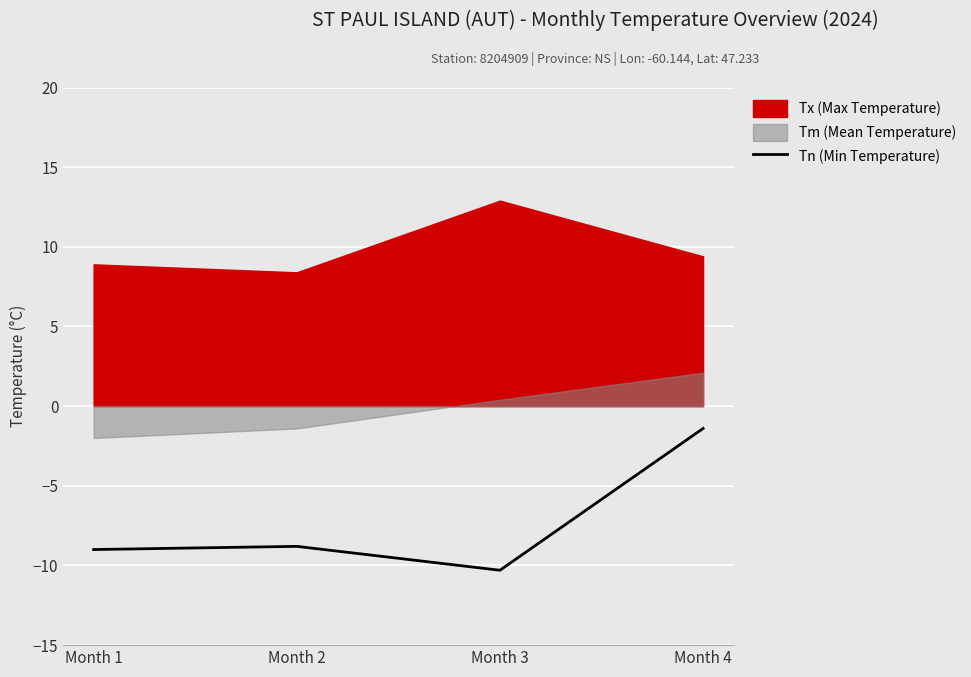

What is the highest value of the Tn (Min Temperature) series?

-1.4